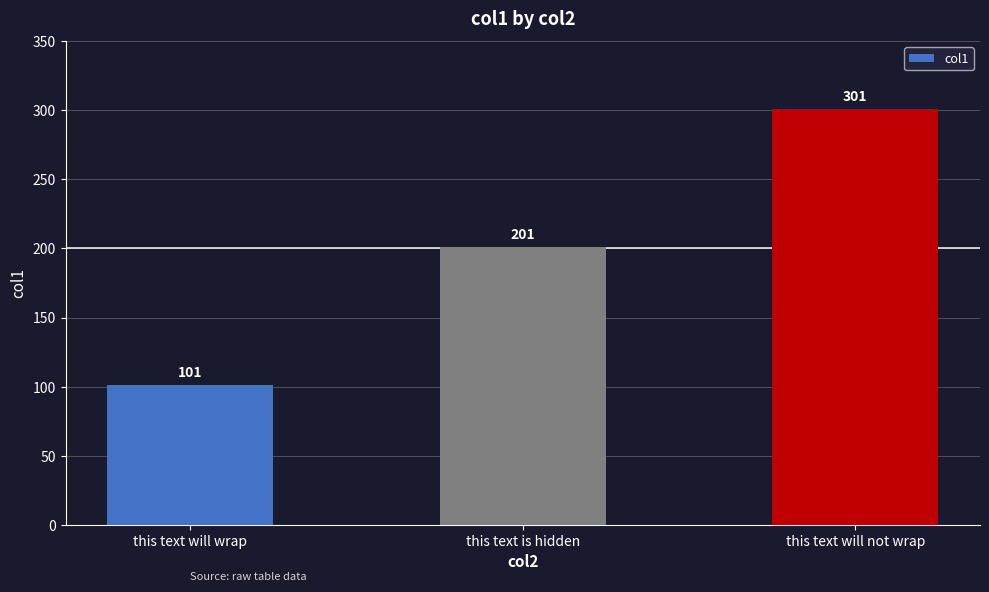

Reading left to right, extract all data points from this chart.

this text will wrap=101	this text is hidden=201	this text will not wrap=301